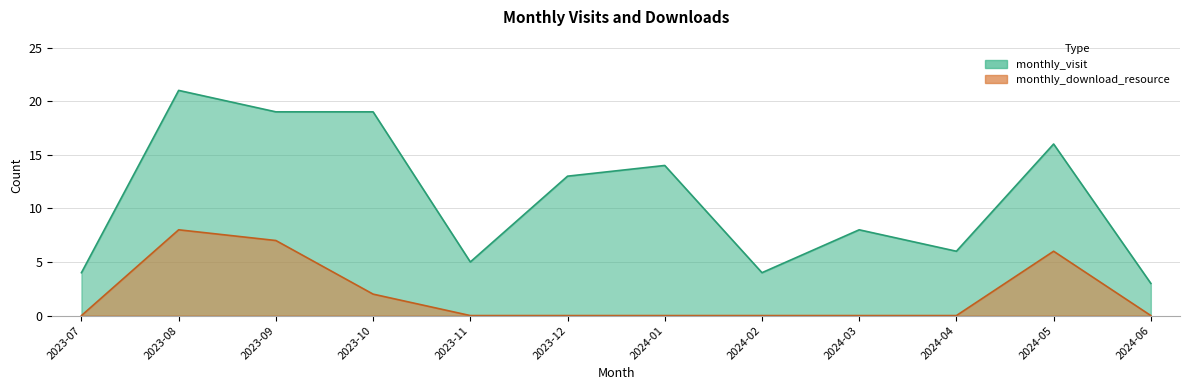

What is the total value across all series at 2023-12?

13